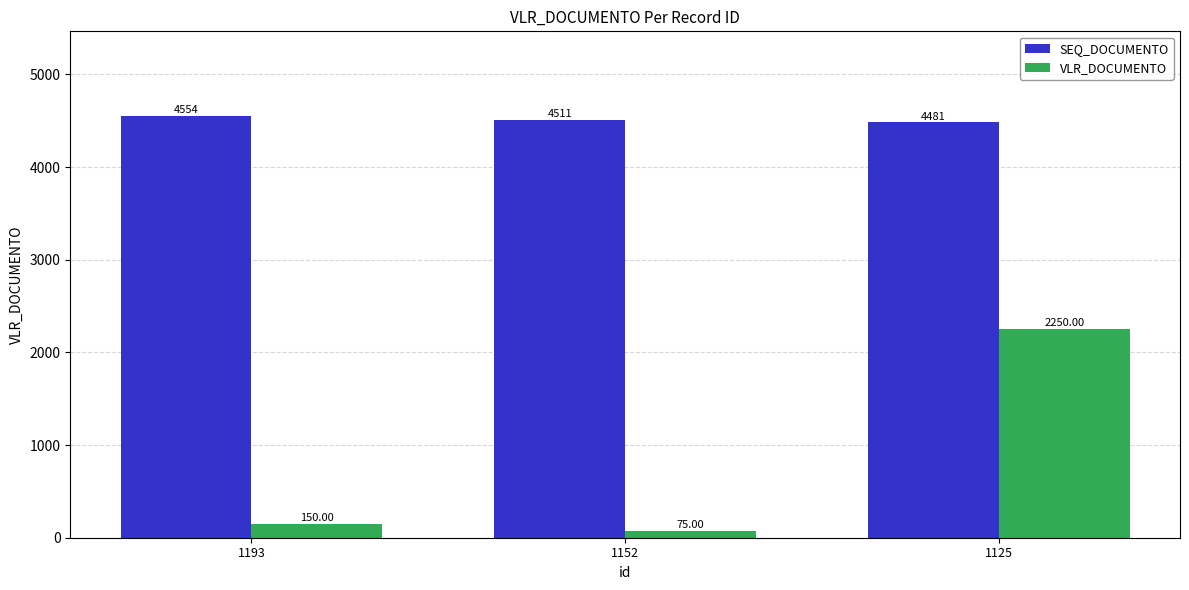

Reading right to left, what are all the values shown in this chart?

SEQ_DOCUMENTO: 1125=4481	1152=4511	1193=4554
VLR_DOCUMENTO: 1125=2250	1152=75	1193=150